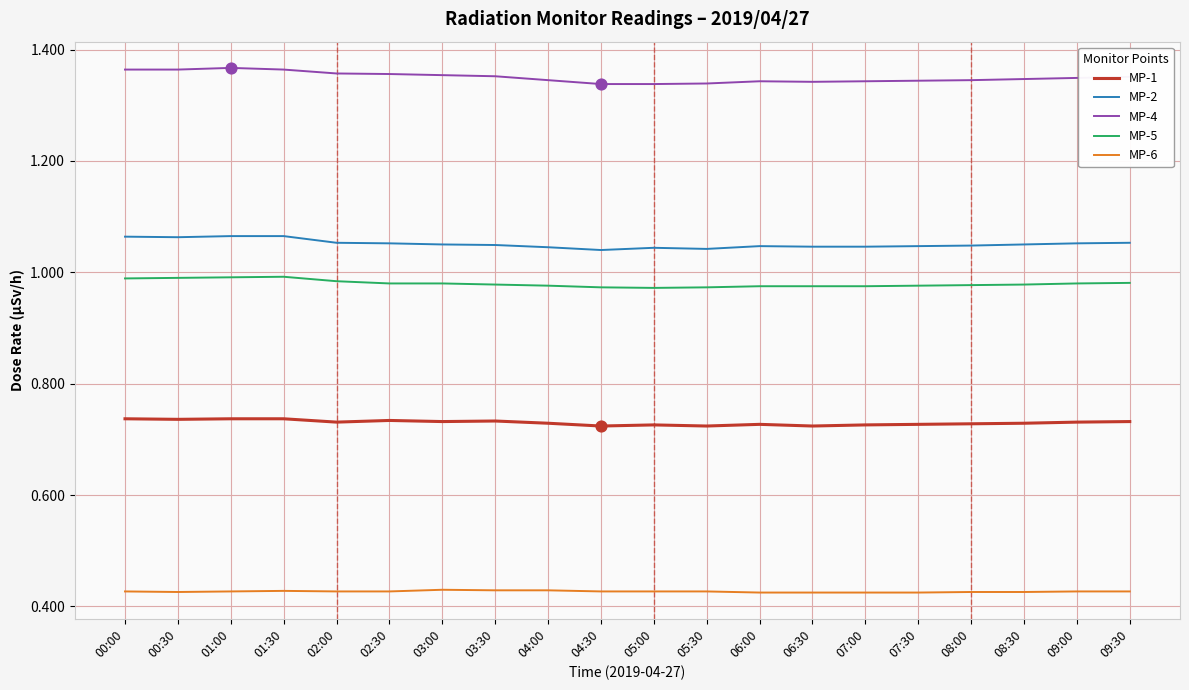

What is the spread (max minus min) of values at 05:00?

0.9